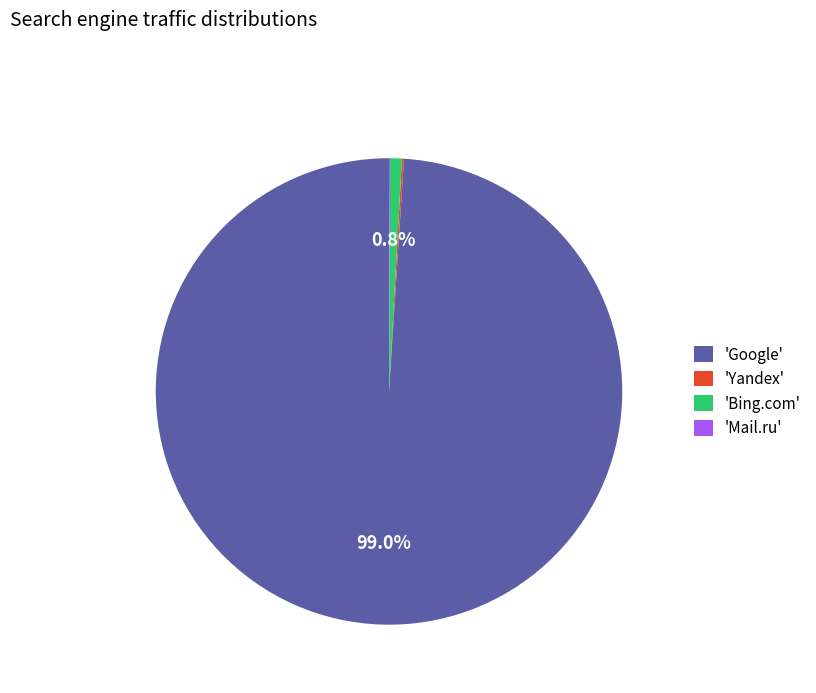

Which has a higher value, 'Bing.com' or 'Google'?

'Google'